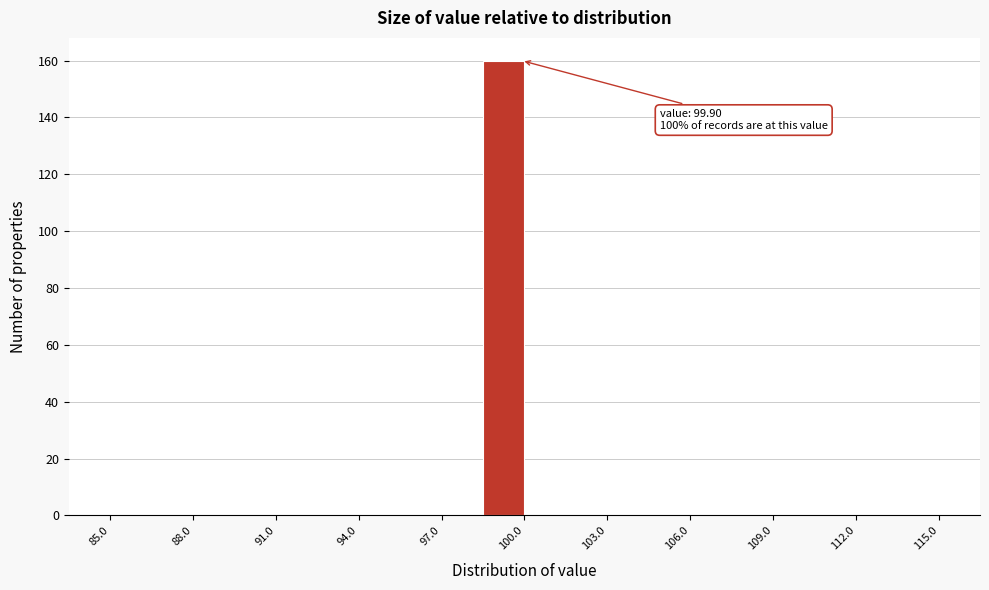

Around what value on the x-axis is the tallest bar? Give the approximate position of its centre, as read against the axis.

99.5